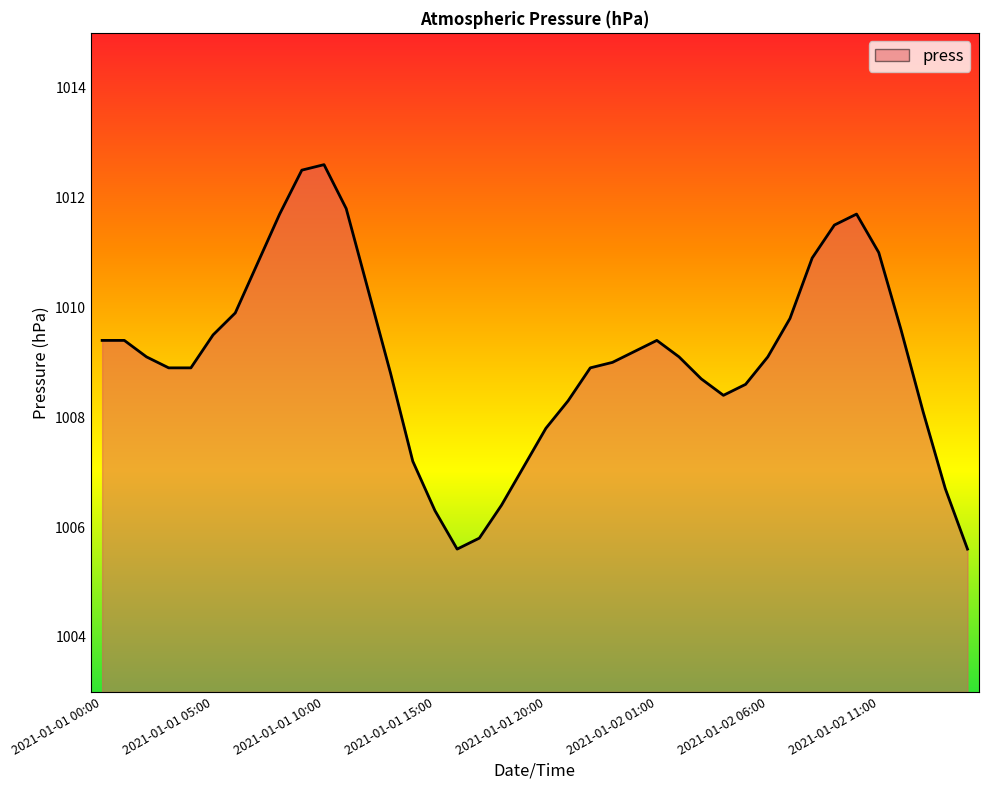

How many lines are shown in the chart?

1